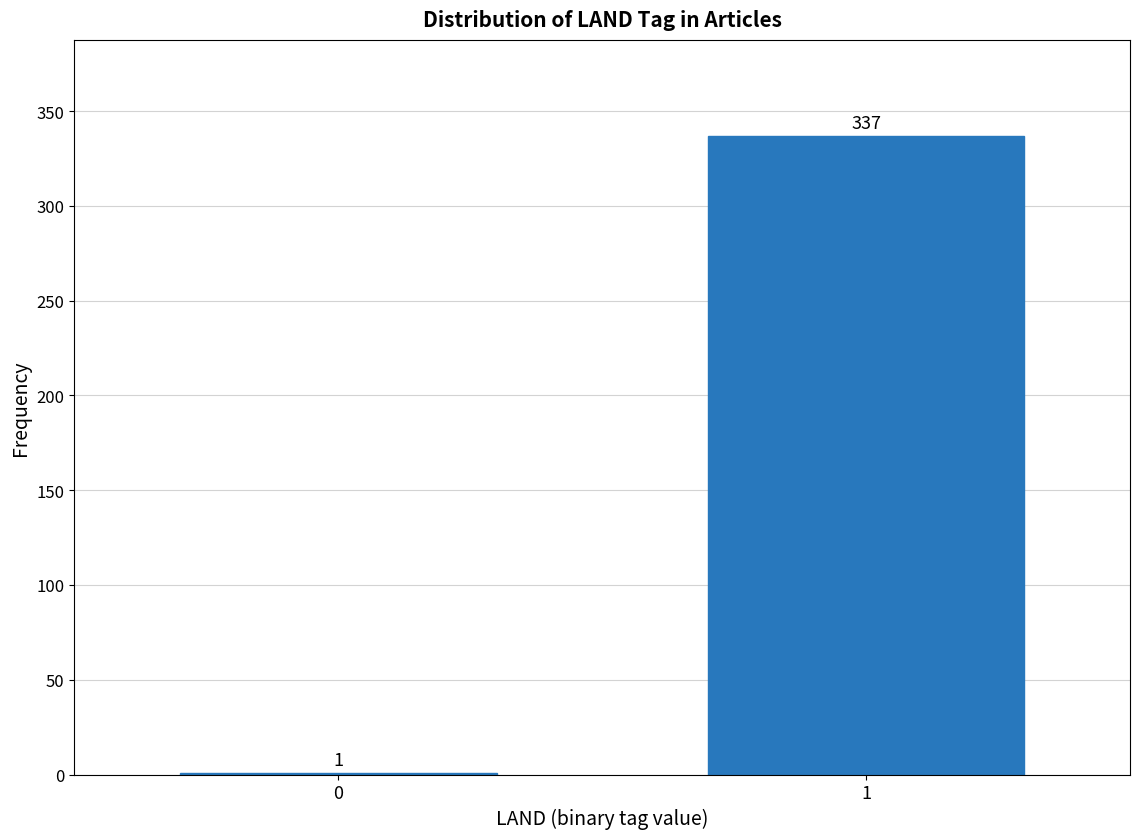

Reading left to right, list all the values displayed in this chart.

0=1	1=337